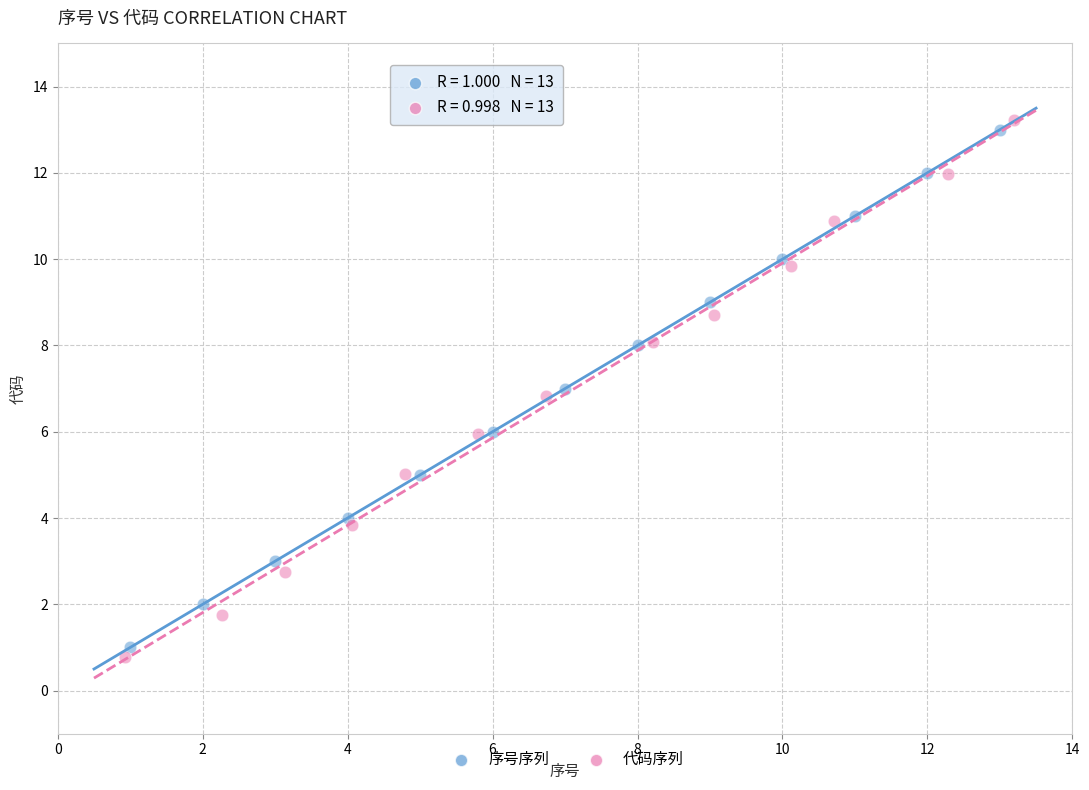

Which series contains the lowest Y value?

代码序列